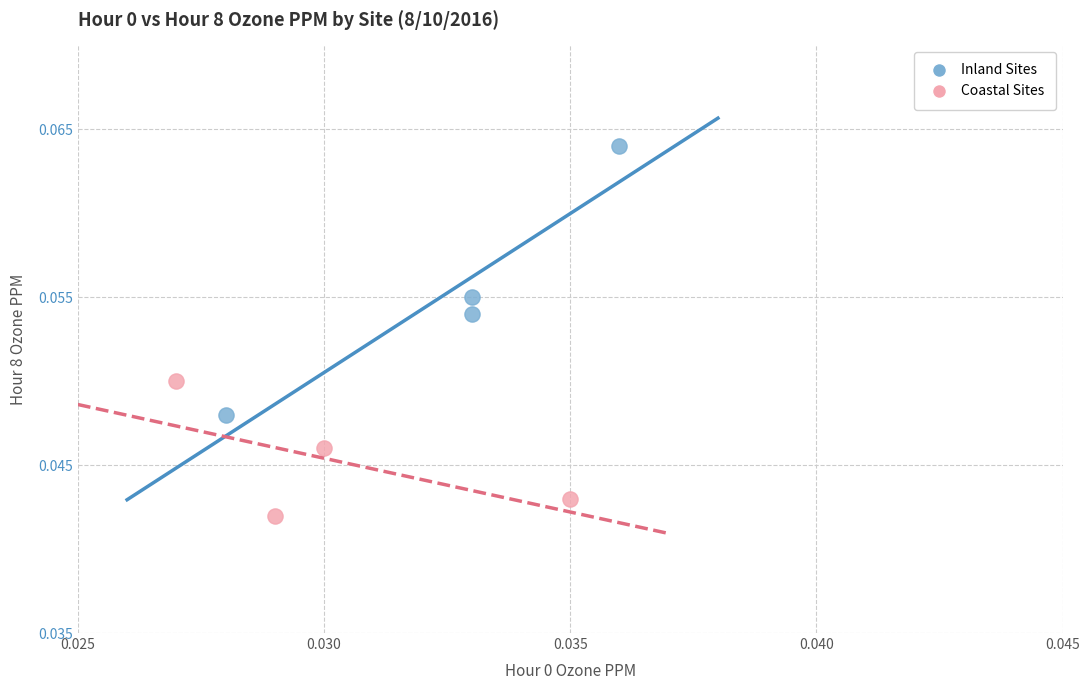

What are all the series names shown in the legend?

Inland Sites, Coastal Sites